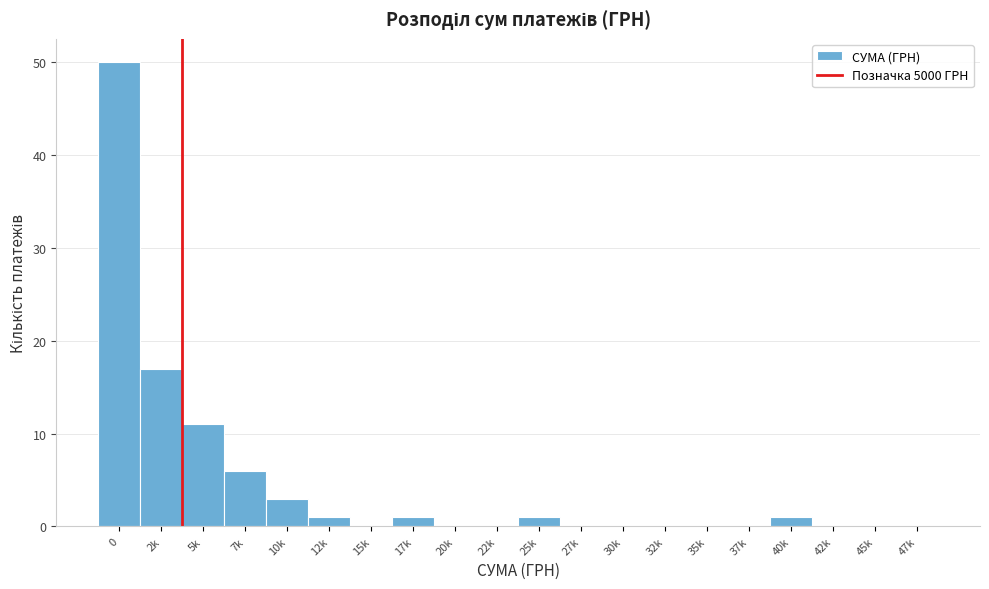

What is the maximum value shown in the chart?

50